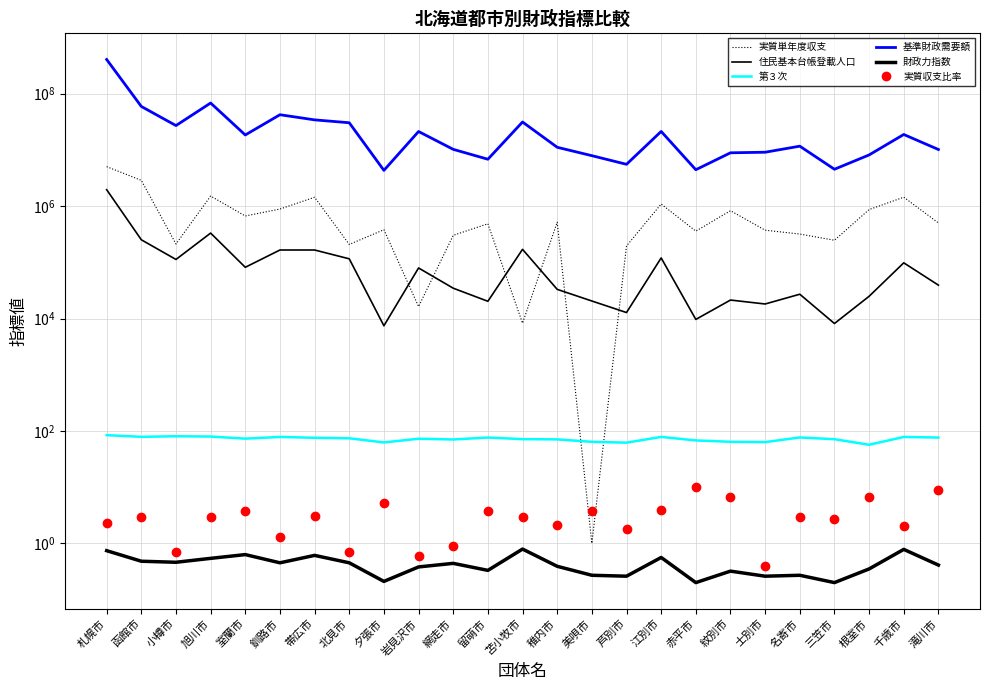

What is the sum of all 財政力指数 values?

10.8